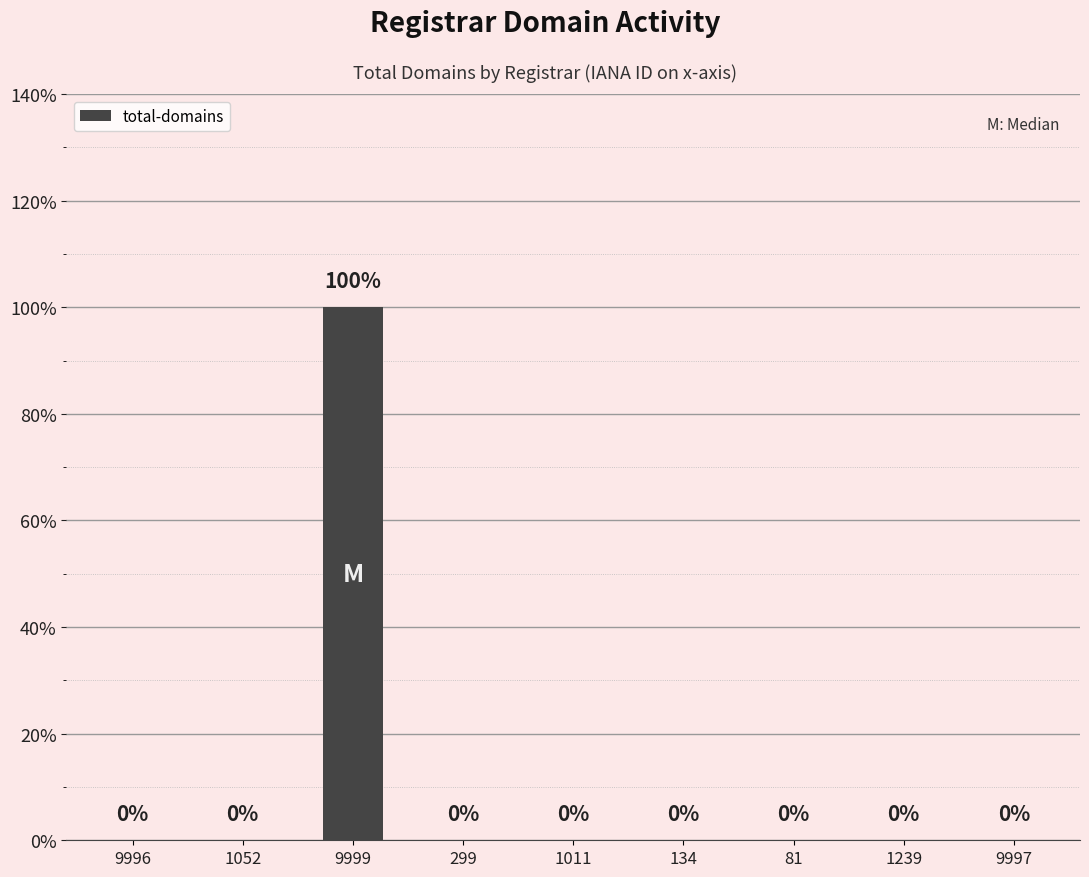

Are the bars grouped side by side (vs. stacked)?

No